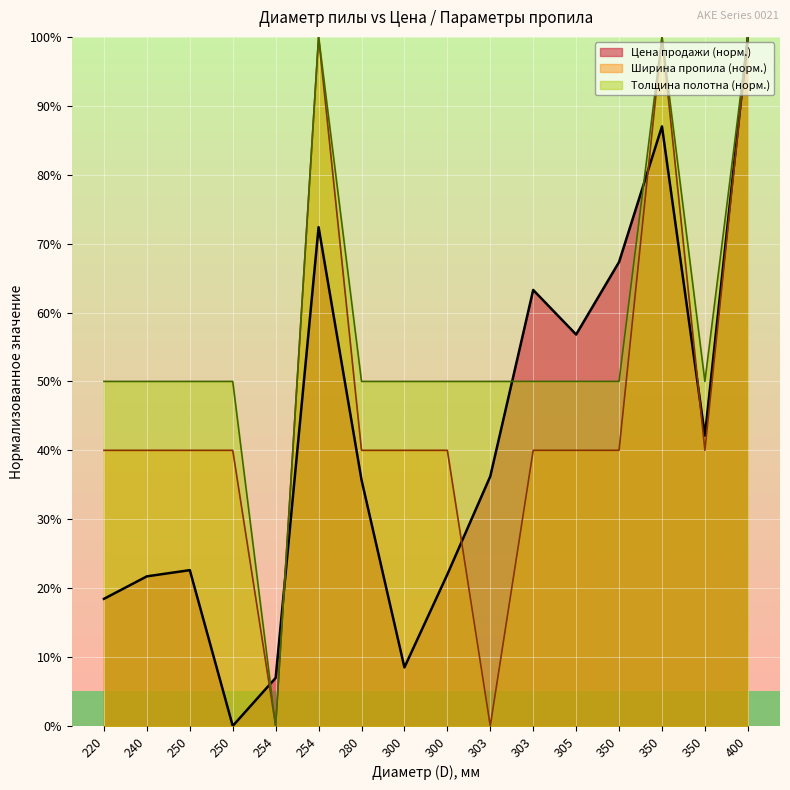

The Толщина полотна (мм) series shows 17.0 at 280. True or false?

False